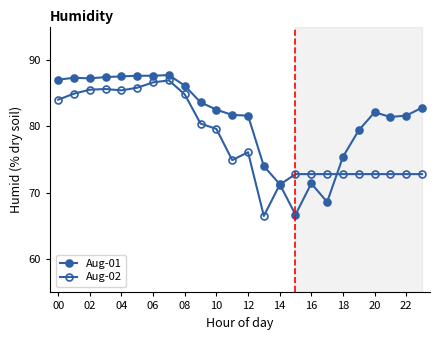

Does the chart have visible grid lines?

No